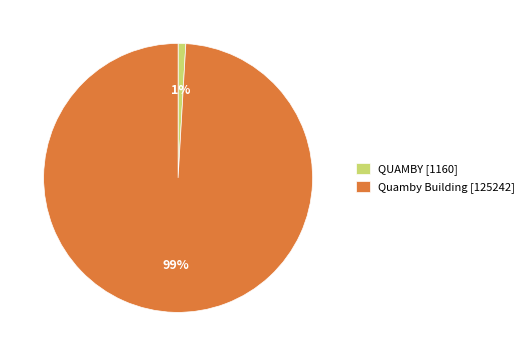

True or false: QUAMBY accounts for 11% of the total.

False